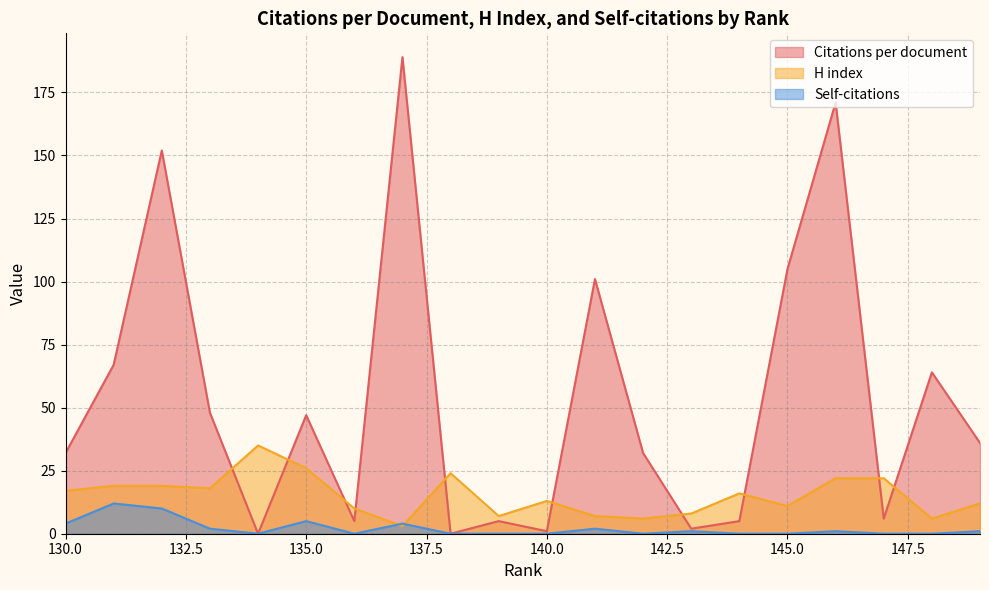

In Self-citations, how many points are lower than both neighbors (excluding endpoints)?

3